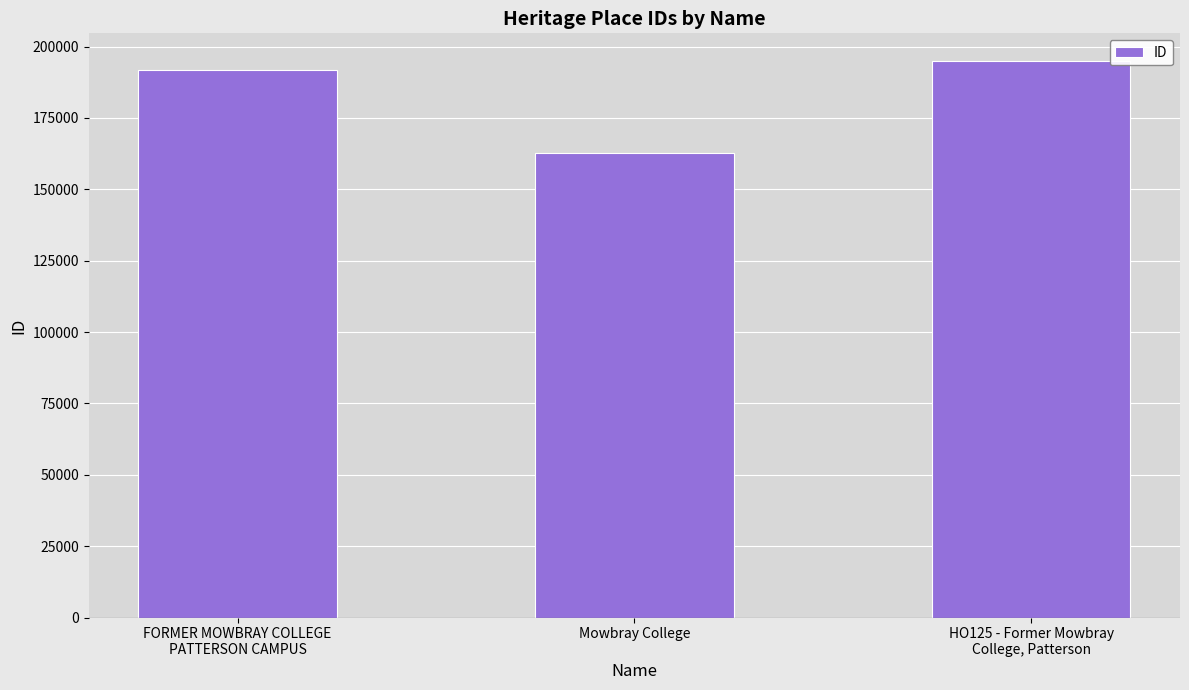

List the labels in order of value, smallest first.

Mowbray College, FORMER MOWBRAY COLLEGE
PATTERSON CAMPUS, HO125 - Former Mowbray
College, Patterson